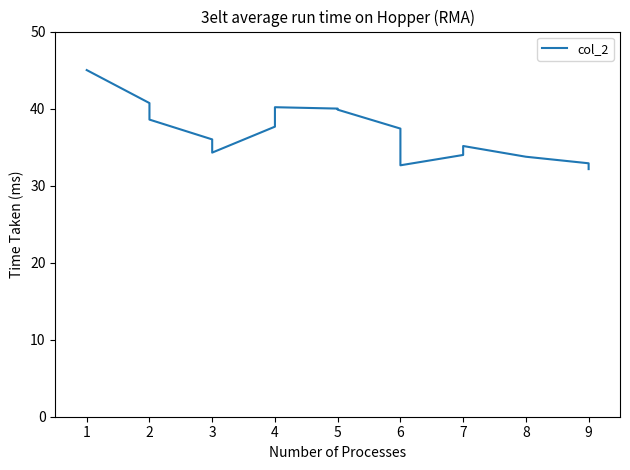

What is the value of the 10th point from the left?

39.9